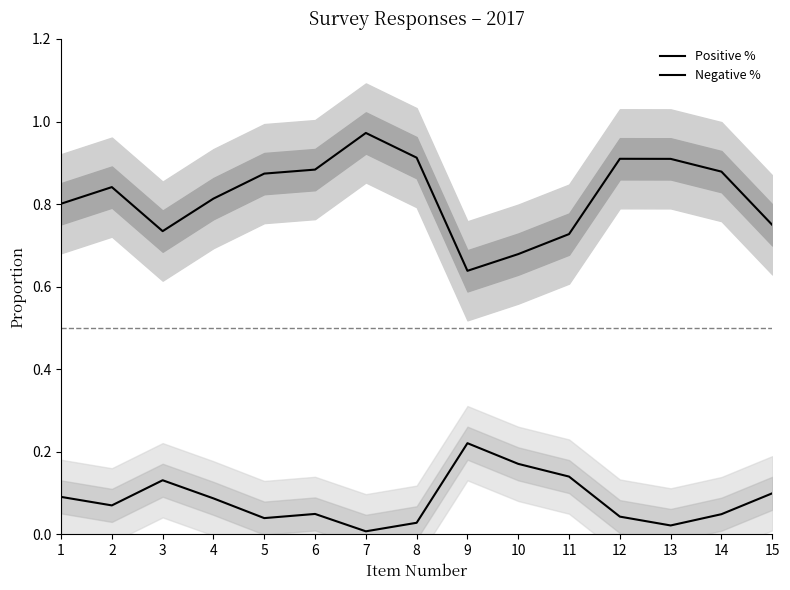

Reading right to left, what are all the values shown in this chart?

Positive %: 0.7	0.9	0.9	0.9	0.7	0.7	0.6	0.9	1.0	0.9	0.9	0.8	0.7	0.8	0.8
Negative %: 0.1	0.0	0.0	0.0	0.1	0.2	0.2	0.0	0.0	0.0	0.0	0.1	0.1	0.1	0.1